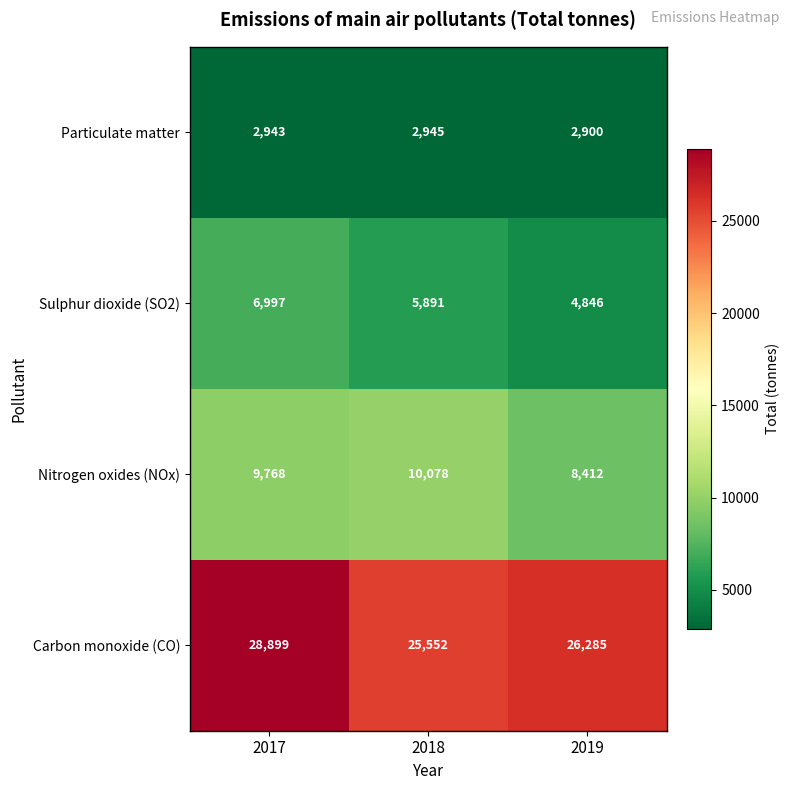

Between 2018 and 2019, which series saw the biggest shift?

Nitrogen oxides (NOx)